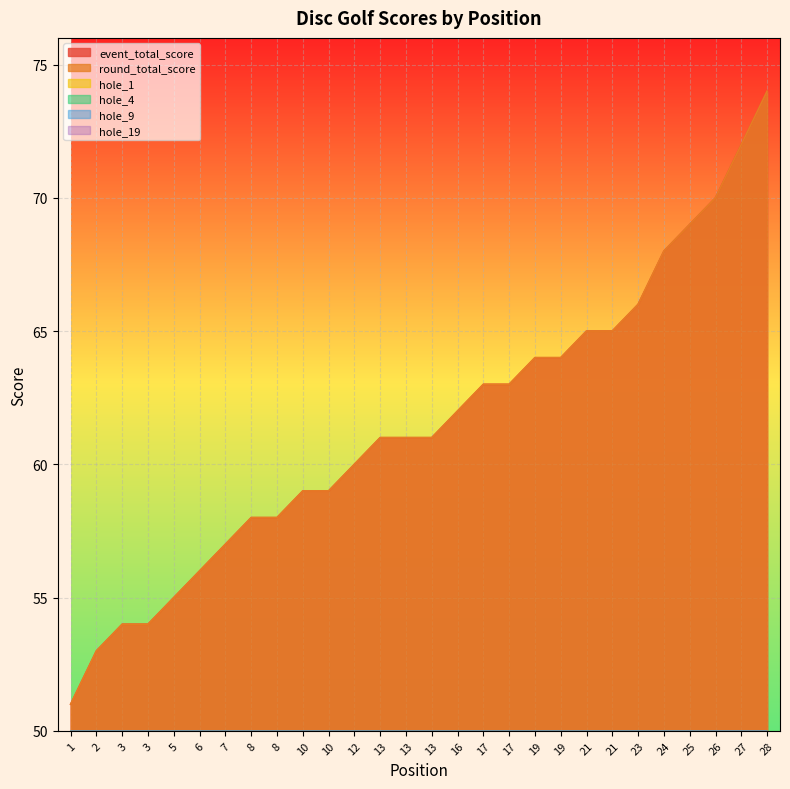

List the series in order of their peak value, highest first.

event_total_score, round_total_score, hole_19, hole_1, hole_4, hole_9